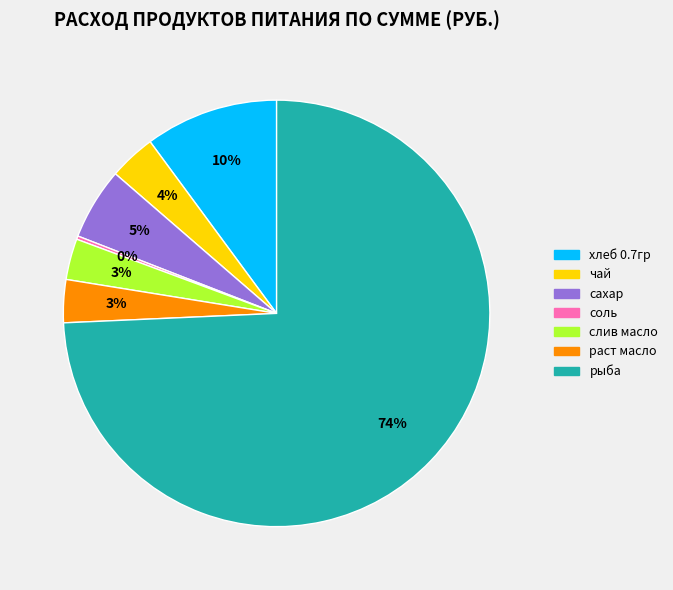

To the nearest percent, what is the average slice percentage?

14%